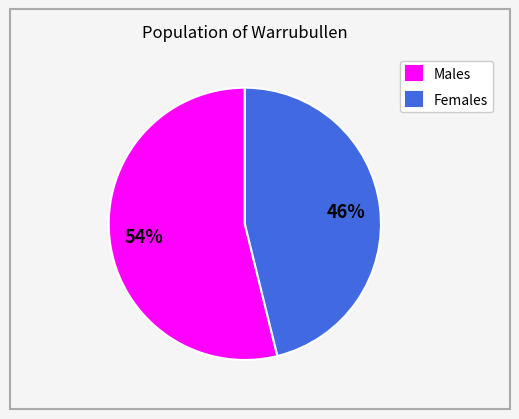

To the nearest percent, what is the difference between the Females and Males slice percentages?

8%